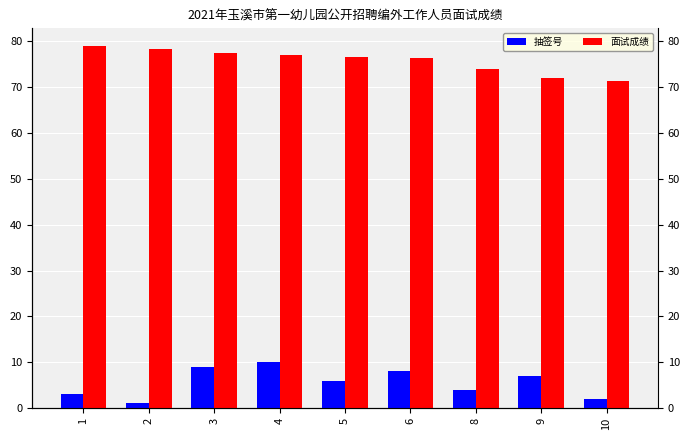

What is the difference between the maximum and minimum values in the 抽签号 series?

9.0